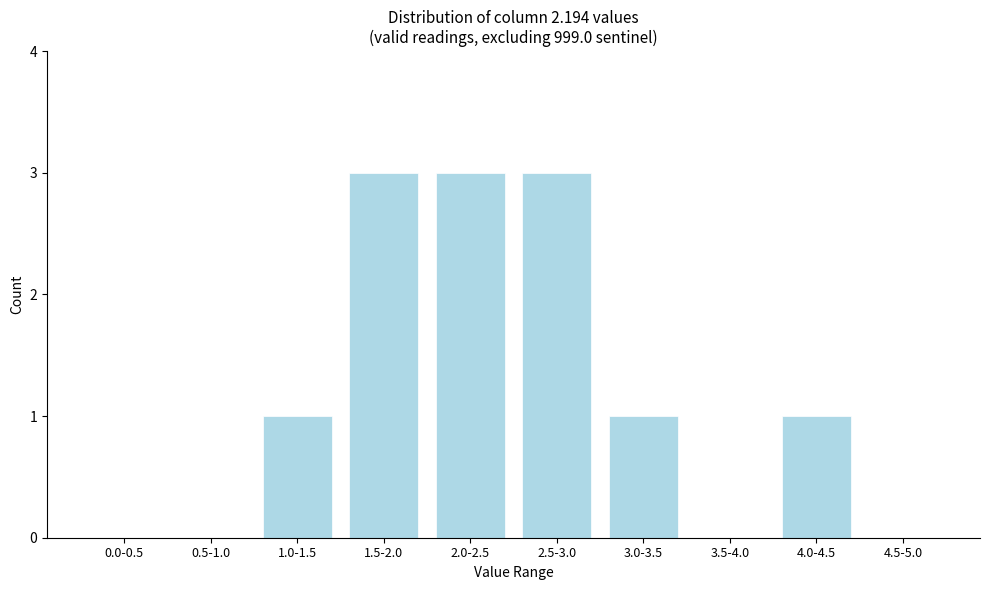

Reading right to left, list all the values displayed in this chart.

4.5-5.0=0	4.0-4.5=1	3.5-4.0=0	3.0-3.5=1	2.5-3.0=3	2.0-2.5=3	1.5-2.0=3	1.0-1.5=1	0.5-1.0=0	0.0-0.5=0